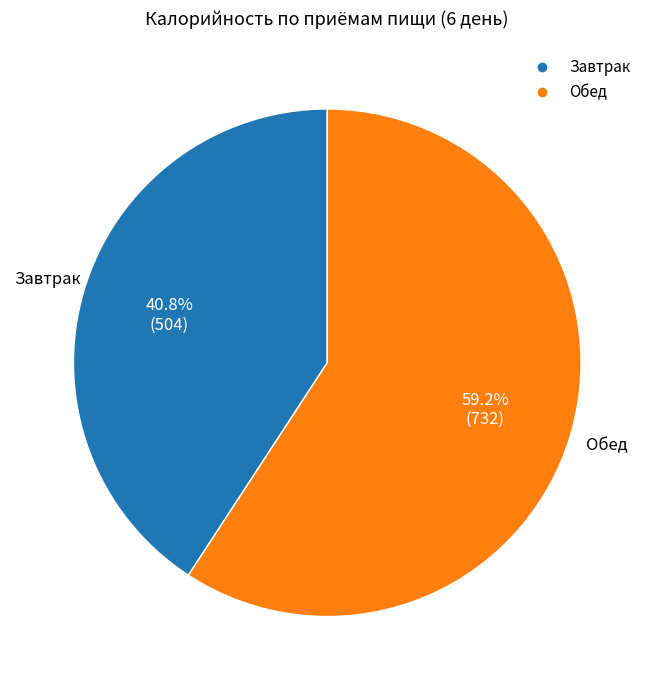

To the nearest percent, what is the difference between the Завтрак and Обед slice percentages?

18%